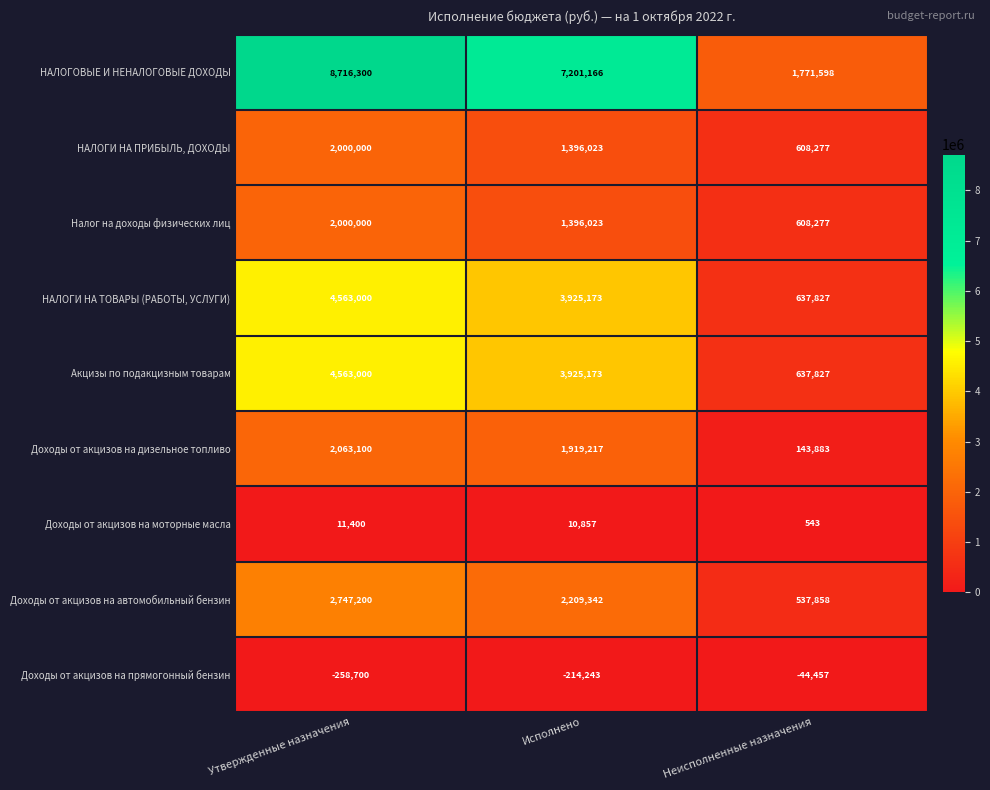

The value of Доходы от акцизов на прямогонный бензин at Утвержденные назначения is -258700. True or false?

True